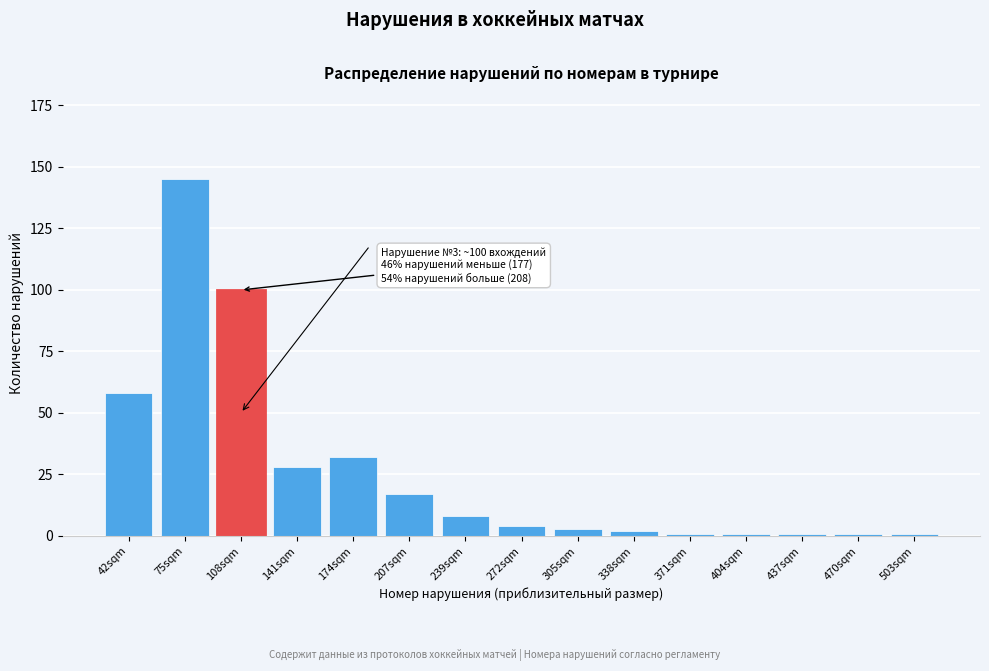

Reading left to right, transcribe all the data shown in this chart.

42sqm=58	75sqm=145	108sqm=100	141sqm=28	174sqm=32	207sqm=17	239sqm=8	272sqm=4	305sqm=3	338sqm=2	371sqm=1	404sqm=1	437sqm=1	470sqm=1	503sqm=1